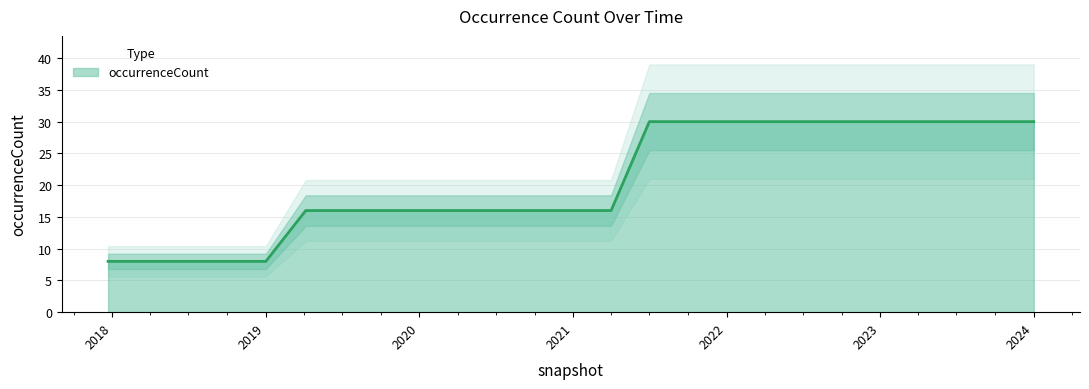

Rank the categories by value from lowest to highest.

2017-12-22, 2018-04-09, 2018-07-11, 2018-09-28, 2019-01-01, 2019-04-06, 2019-07-01, 2019-10-09, 2020-01-01, 2020-04-01, 2020-07-01, 2020-10-01, 2021-01-01, 2021-04-01, 2021-07-01, 2021-10-01, 2022-01-01, 2022-04-01, 2022-07-01, 2022-10-01, 2023-01-01, 2023-04-01, 2023-07-01, 2023-10-01, 2024-01-01